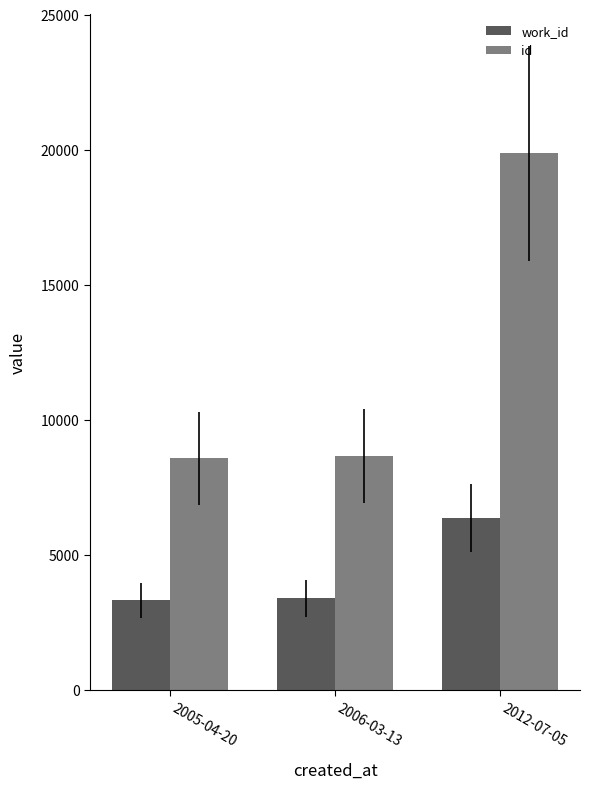

What is the value of the work_id bar at the 3rd from the left?

6366